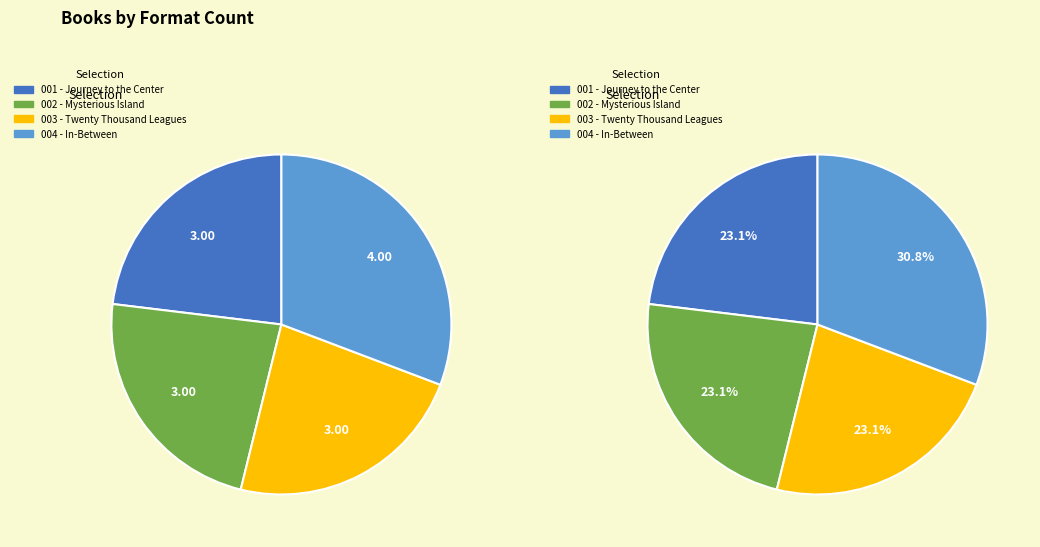

To the nearest percent, what portion does In-Between represent?

31%